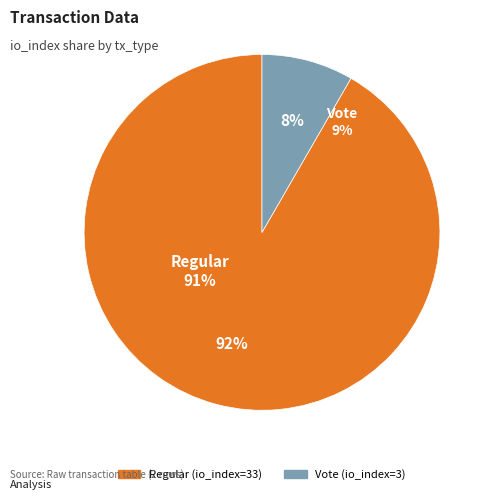

To the nearest percent, what portion does Regular (io_index=33) represent?

92%